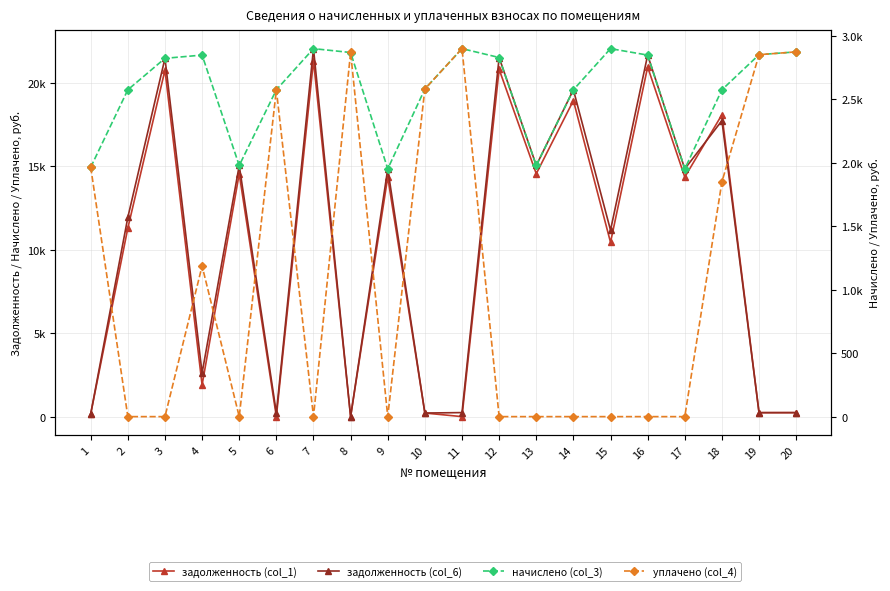

Reading left to right, transcribe all the data shown in this chart.

задолженность (col_1): 163.8	11294.6	20756.7	1900.9	14548.8	0.3	21317.7	0.0	14352.0	215.2	0.0	20803.4	14548.8	18933.5	10442.1	20943.7	14352.0	18083.5	237.7	239.6
задолженность (col_6): 163.8	11938.5	21462.7	2613.2	15043.6	215.1	22042.7	0.0	14840.1	215.2	241.7	21511.0	15043.6	19577.4	11167.2	21656.0	14840.1	17727.4	237.7	239.6
начислено (col_3): 1965.2	2575.8	2823.8	2849.3	1979.3	2575.8	2900.2	2869.7	1952.5	2582.2	2900.2	2830.2	1979.3	2575.8	2900.2	2849.3	1952.5	2575.8	2852.5	2874.7
уплачено (col_4): 1965.2	0.0	0.0	1187.2	0.0	2575.2	0.0	2871.1	0.0	2582.2	2900.2	0.0	0.0	0.0	0.0	0.0	0.0	1850.0	2852.5	2874.7